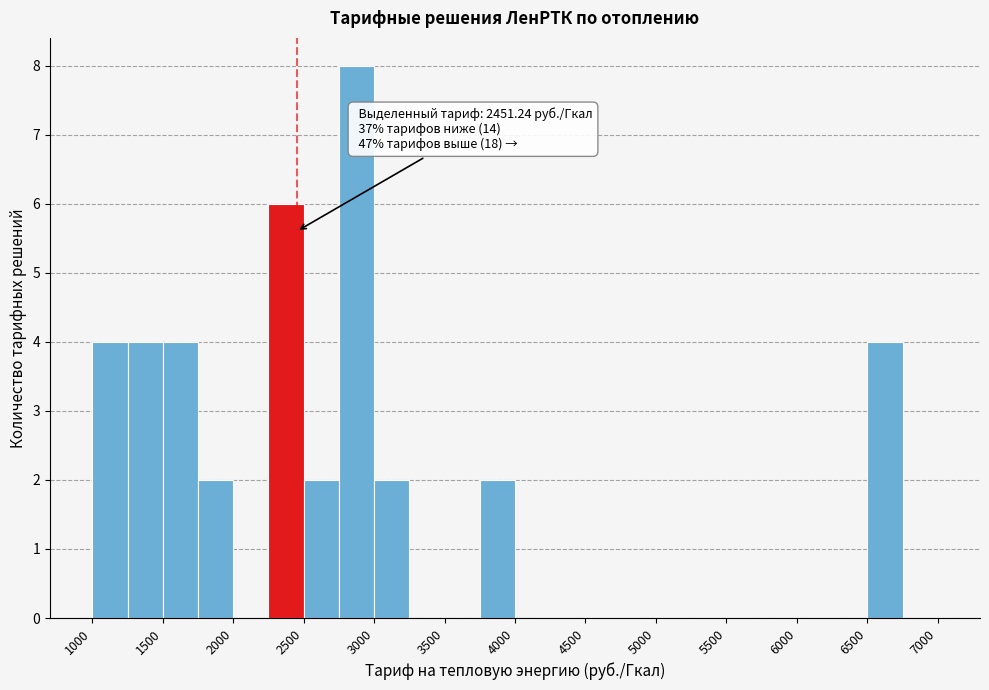

Over which range of the x-axis is the bar tallest?

2750 to 3000